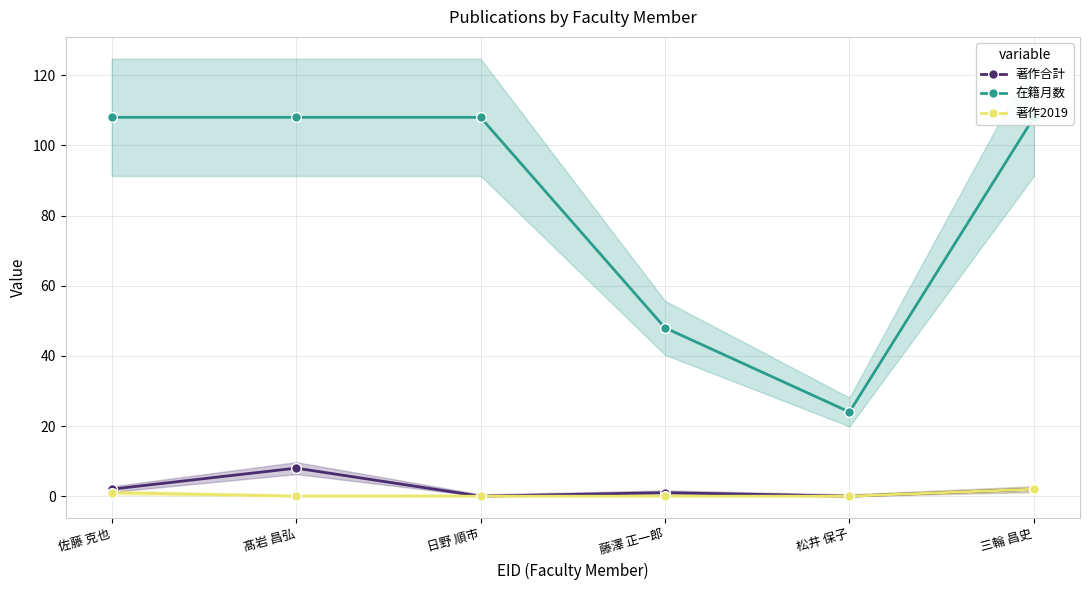

Between 髙岩 昌弘 and 三輪 昌史, which series saw the biggest shift?

著作合計